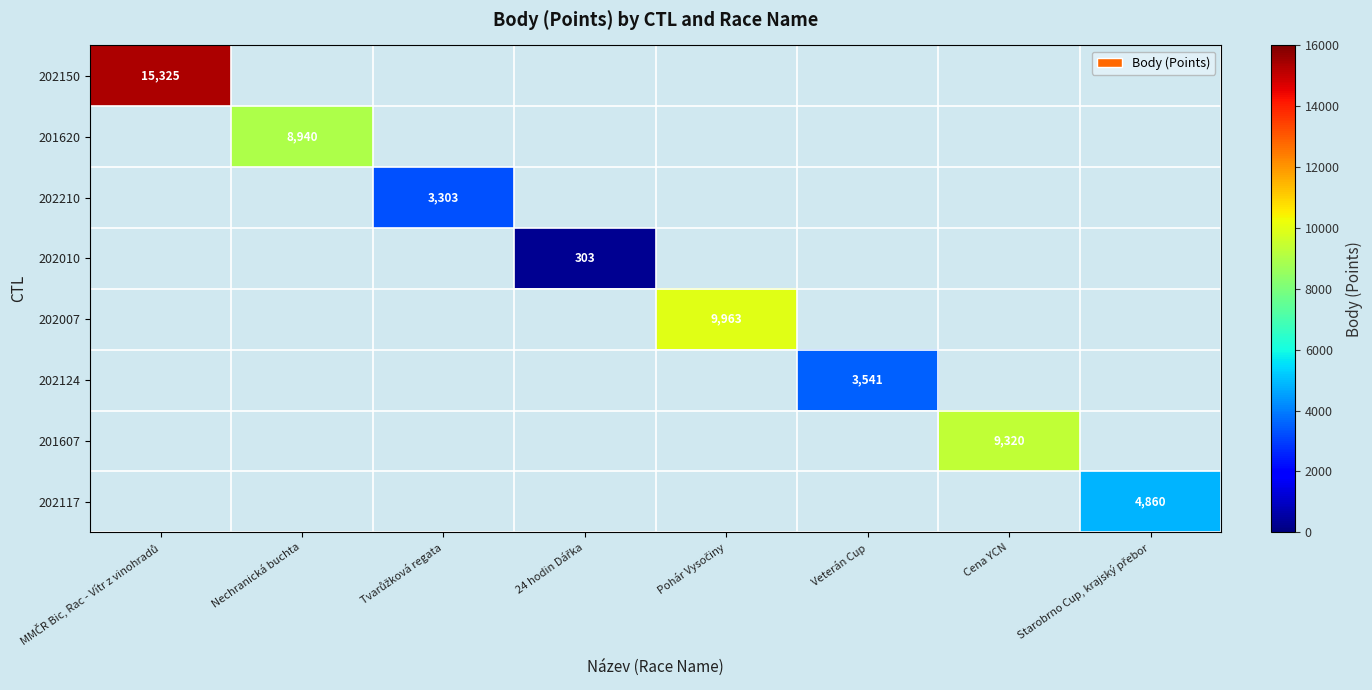

How many series are shown in this chart?

8